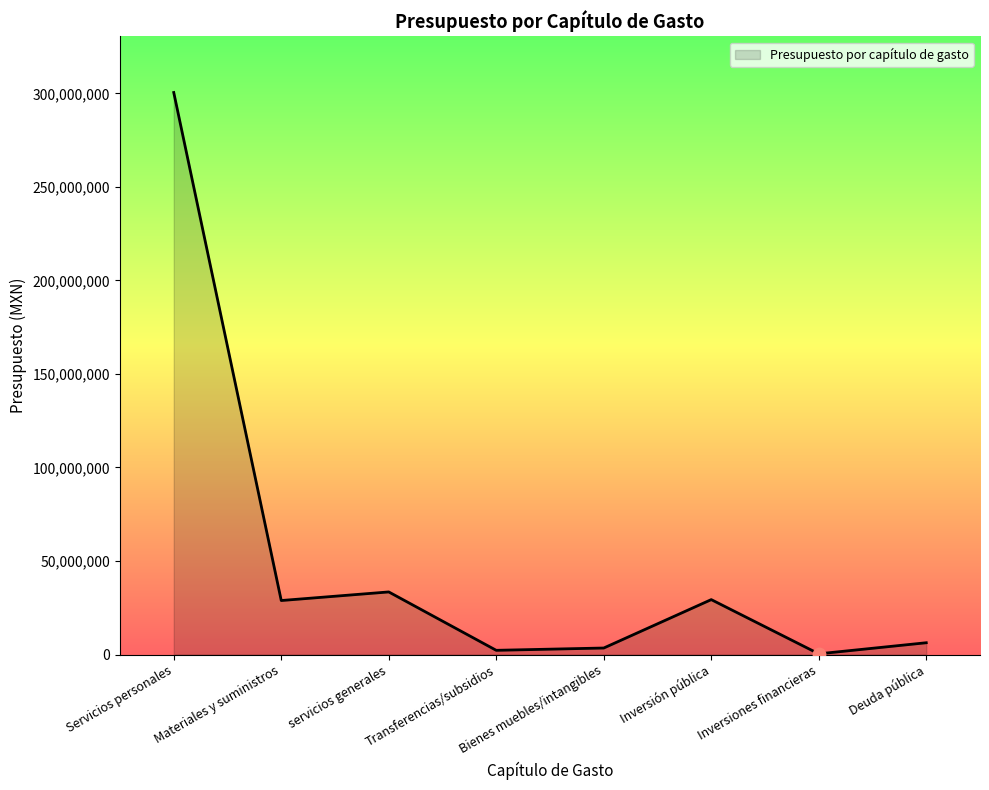

Between Deuda pública and Inversión pública, which is larger?

Inversión pública